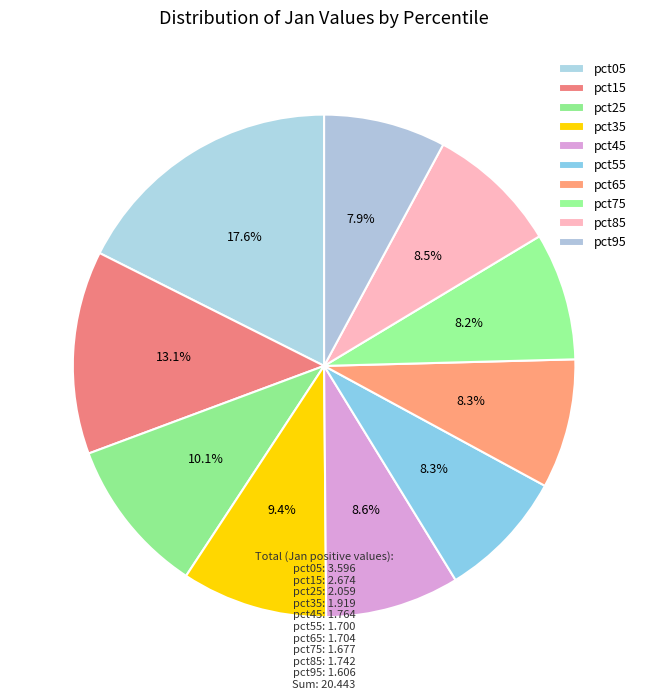

Is there any slice that represents more than half of the pie?

No